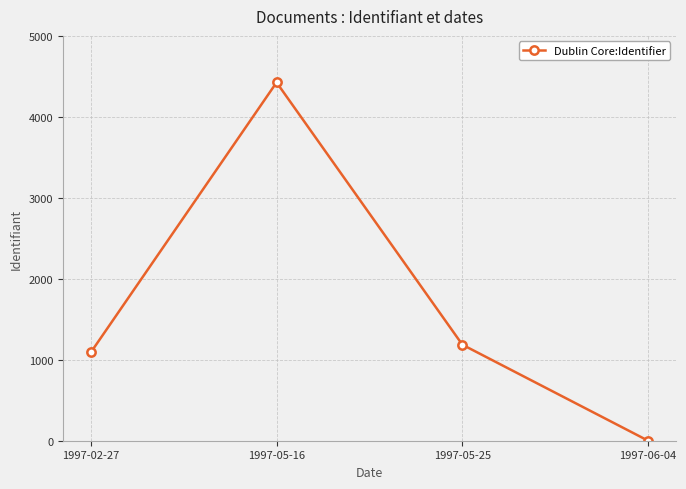

The value at 1997-06-04 is 0. True or false?

True